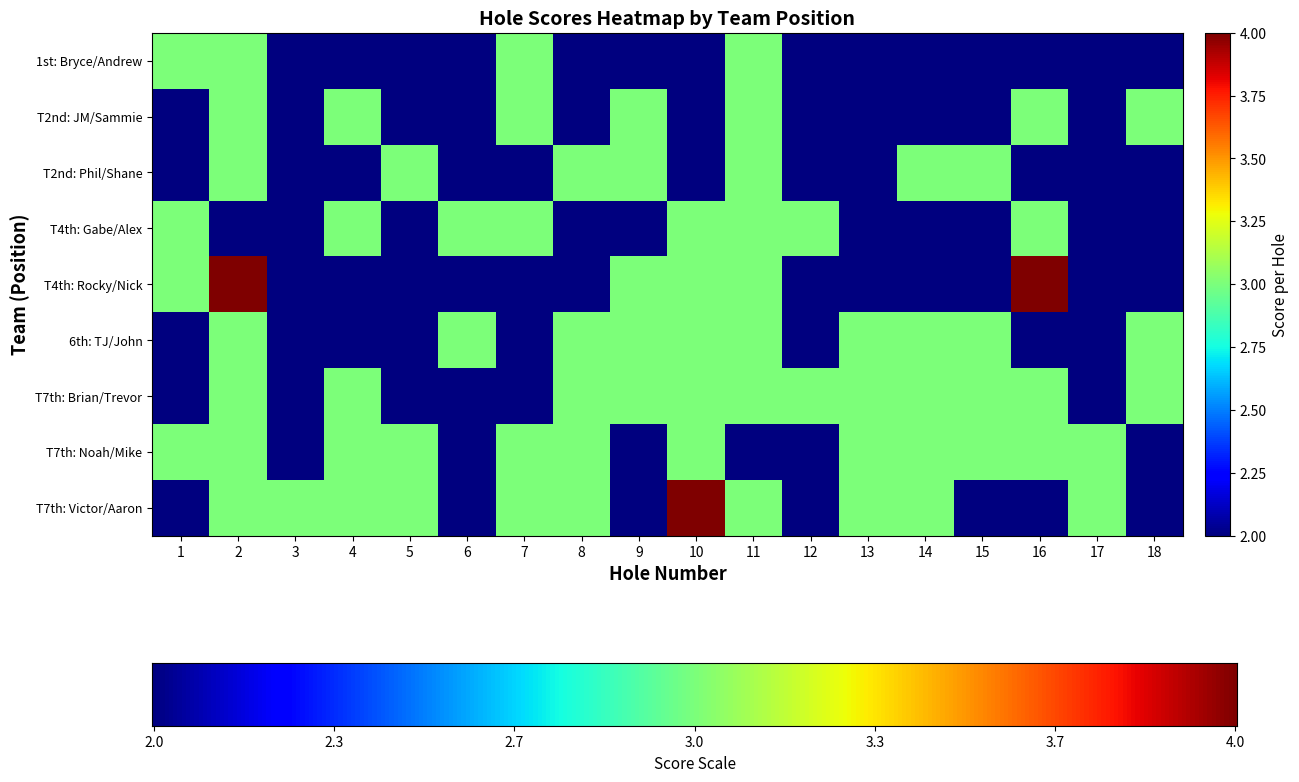

Which series has the largest range (max minus min)?

Rocky Armijo & Nick Biondo